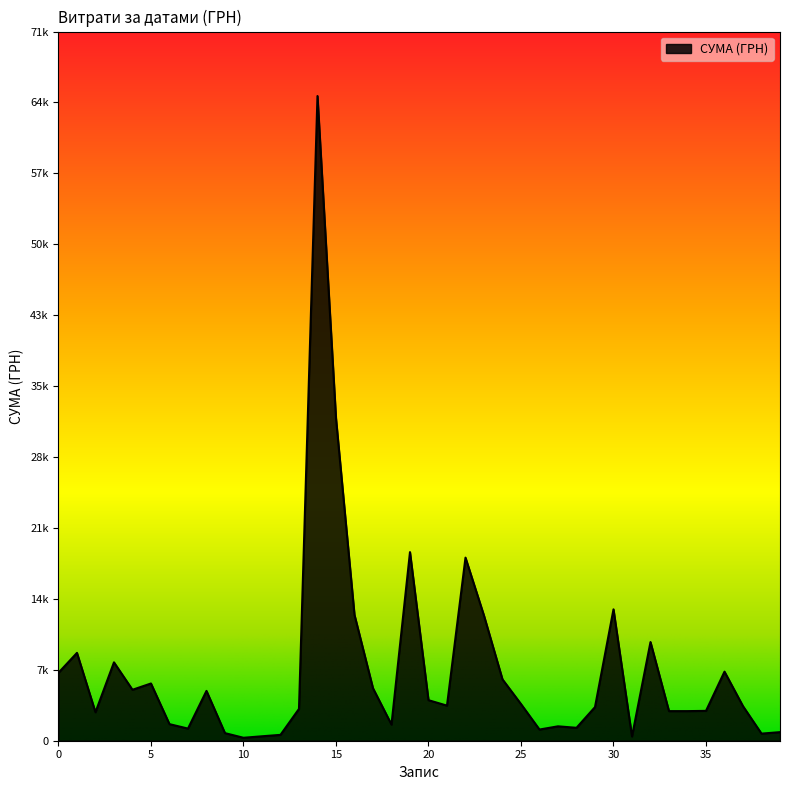

Reading left to right, what are all the values shown in this chart?

6888.0	8902.0	2886.0	7944.0	5164.0	5801.0	1680.0	1230.0	5050.0	770.0	299.2	450.0	594.0	3226.6	65337.6	32694.6	12758.5	5322.2	1636.4	19114.0	4109.0	3556.8	18556.3	12678.9	6217.6	3716.9	1133.9	1459.5	1309.8	3406.6	13313.3	434.0	10000.0	3000.0	3000.0	3025.6	7000.0	3500.0	720.0	870.0